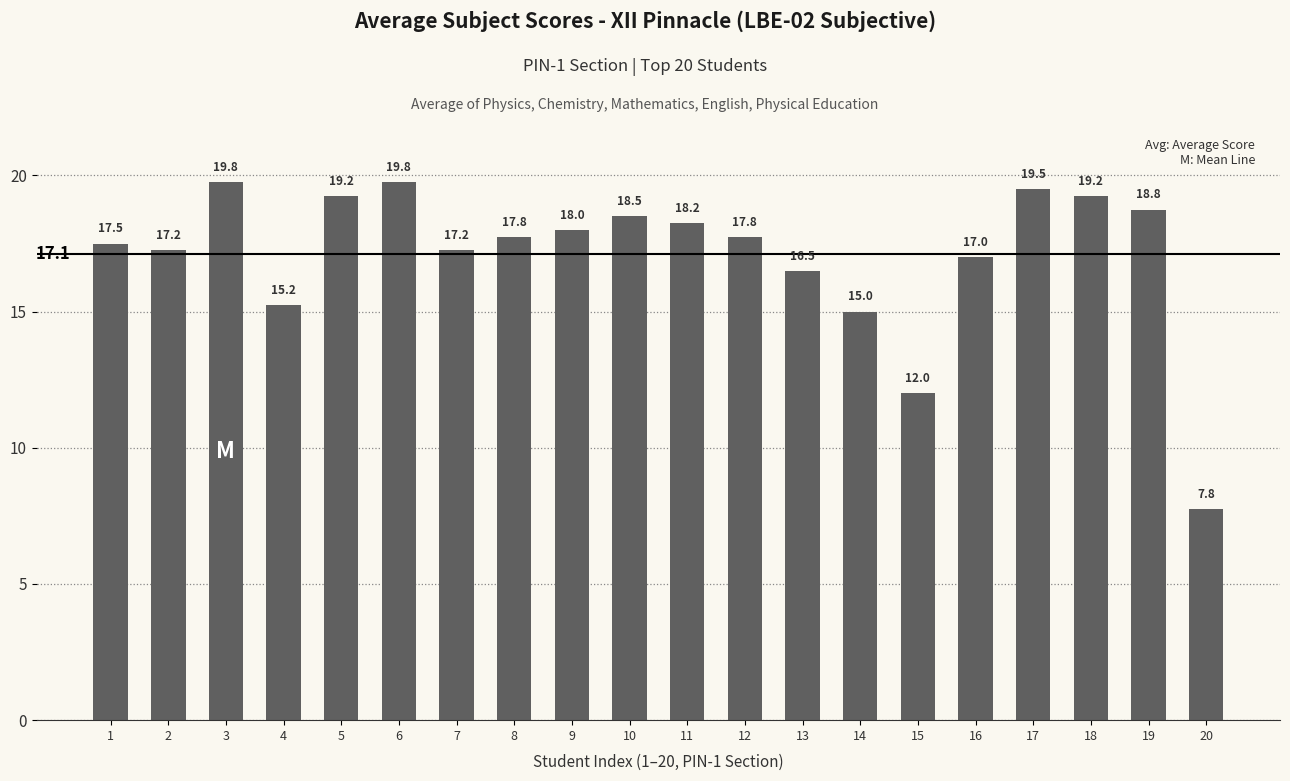

Approximately how many times larger is the value at 10 compared to 12?

1.0